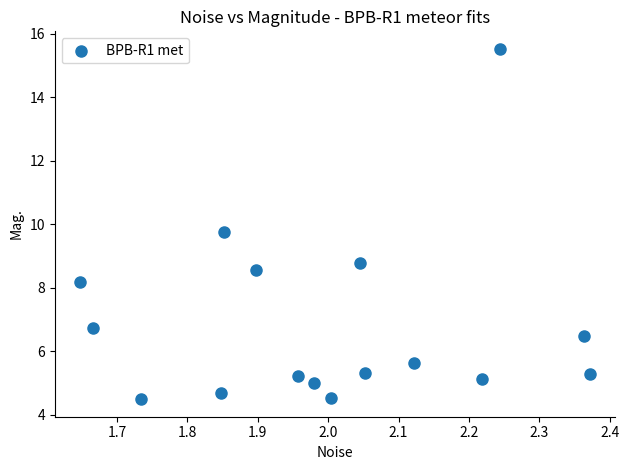

What is the range of Y values (max minus min)?

11.0